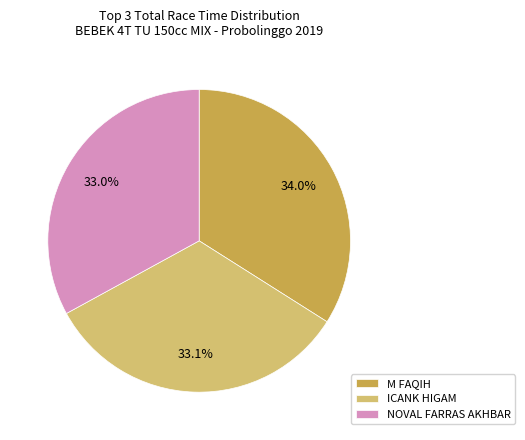

How many segments does this pie chart have?

3